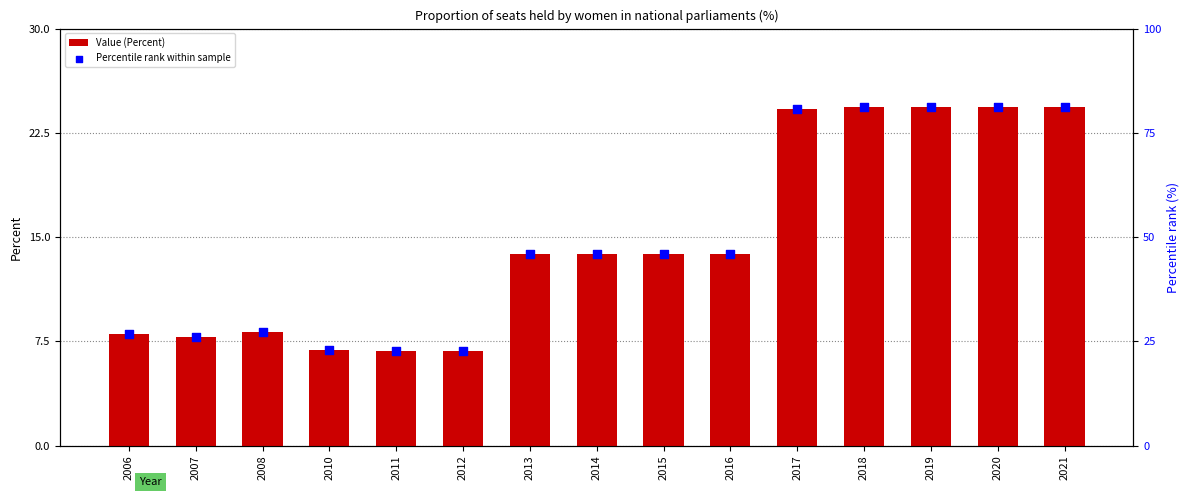

What are all the series names shown in the legend?

Value (Percent), Percentile rank within sample